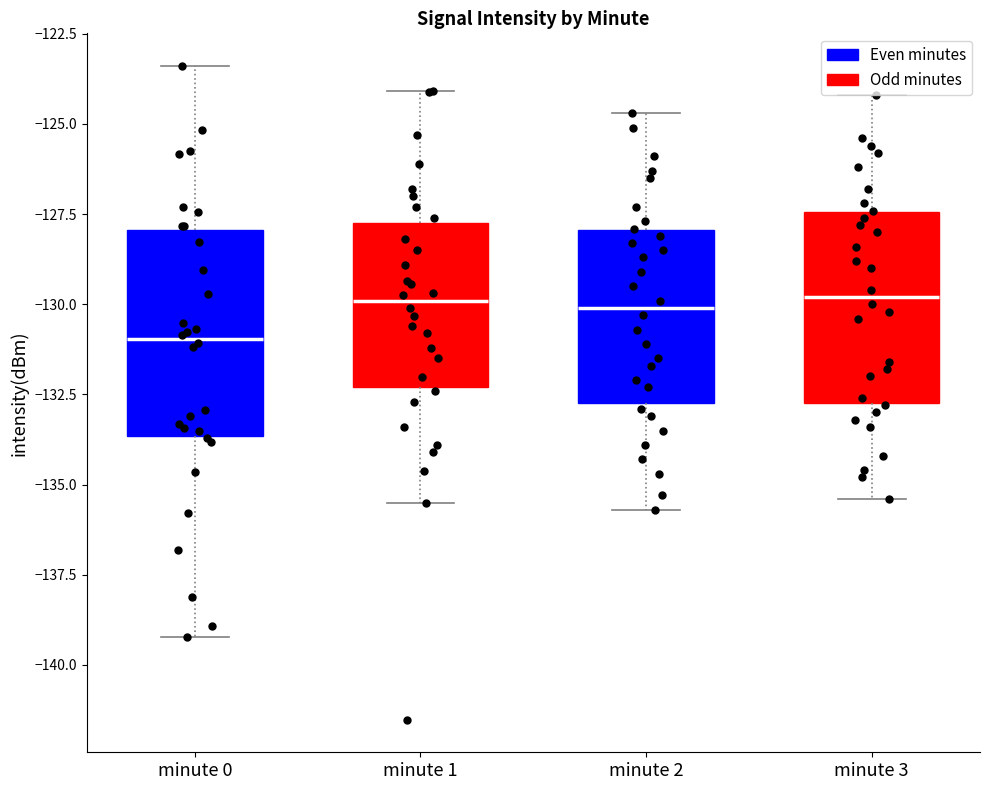

Reading left to right, read every box against the y-axis: the position of its median line, the range the box covers, and the ends of its whiskers. The values are not printed on the chart, so give them approximately, as read against the axis.

minute 0: median -131.0, box -133.5 to -128.0, whiskers -139.0 to -123.5
minute 1: median -130.0, box -132.5 to -127.5, whiskers -135.5 to -124.0
minute 2: median -130.0, box -132.5 to -128.0, whiskers -135.5 to -124.5
minute 3: median -130.0, box -132.5 to -127.5, whiskers -135.5 to -124.0